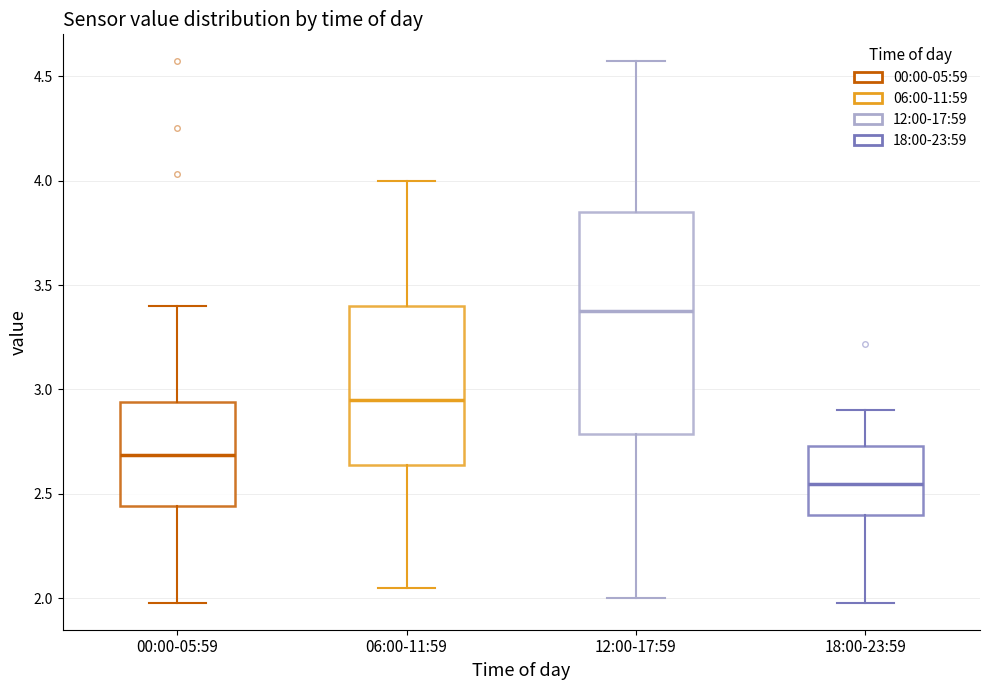

Which box has the highest median line?

12:00-17:59